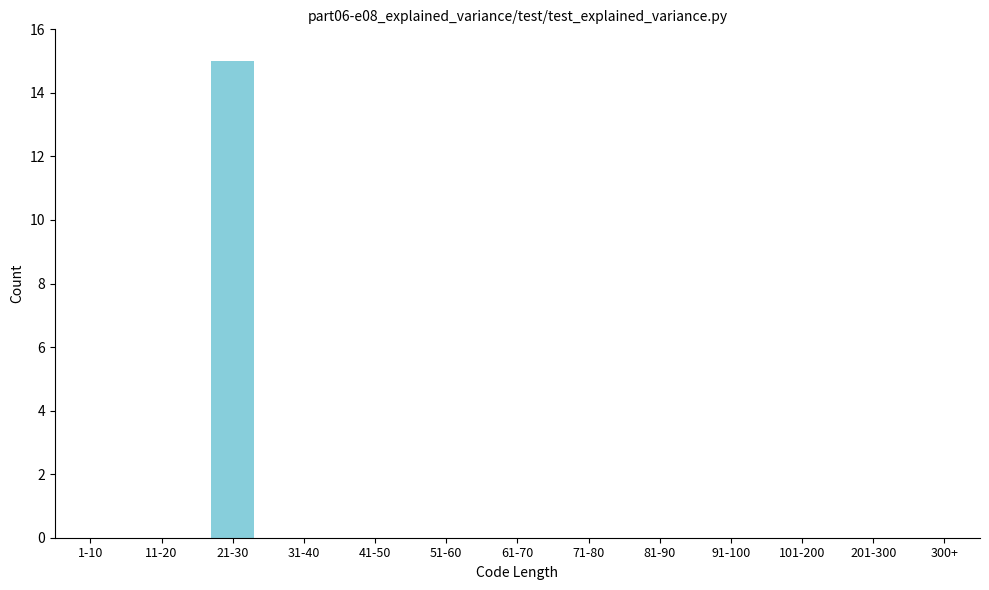

Reading left to right, list all the values displayed in this chart.

1-10=0	11-20=0	21-30=15	31-40=0	41-50=0	51-60=0	61-70=0	71-80=0	81-90=0	91-100=0	101-200=0	201-300=0	300+=0